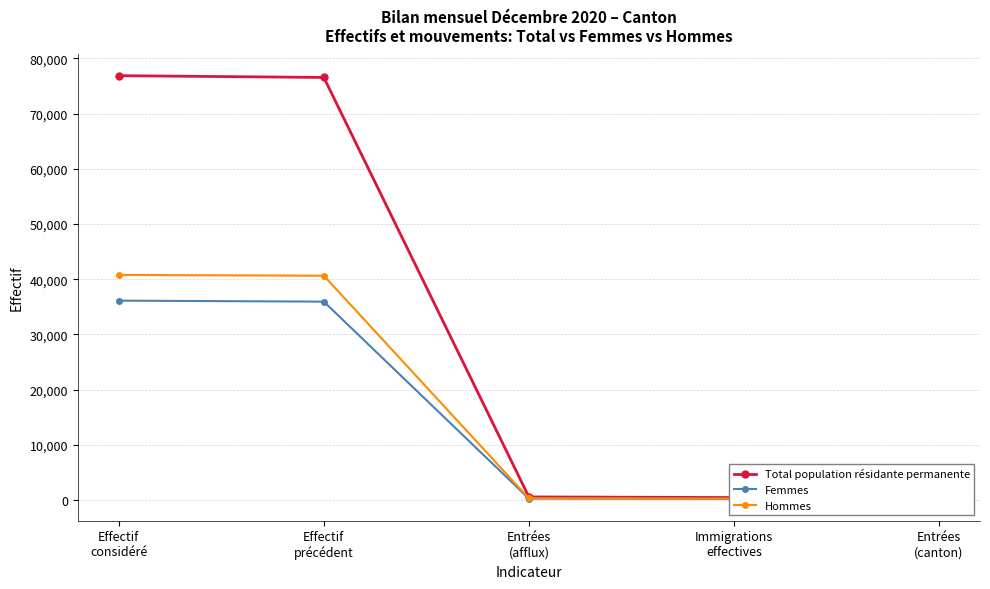

What is the maximum value for Hommes?

40767